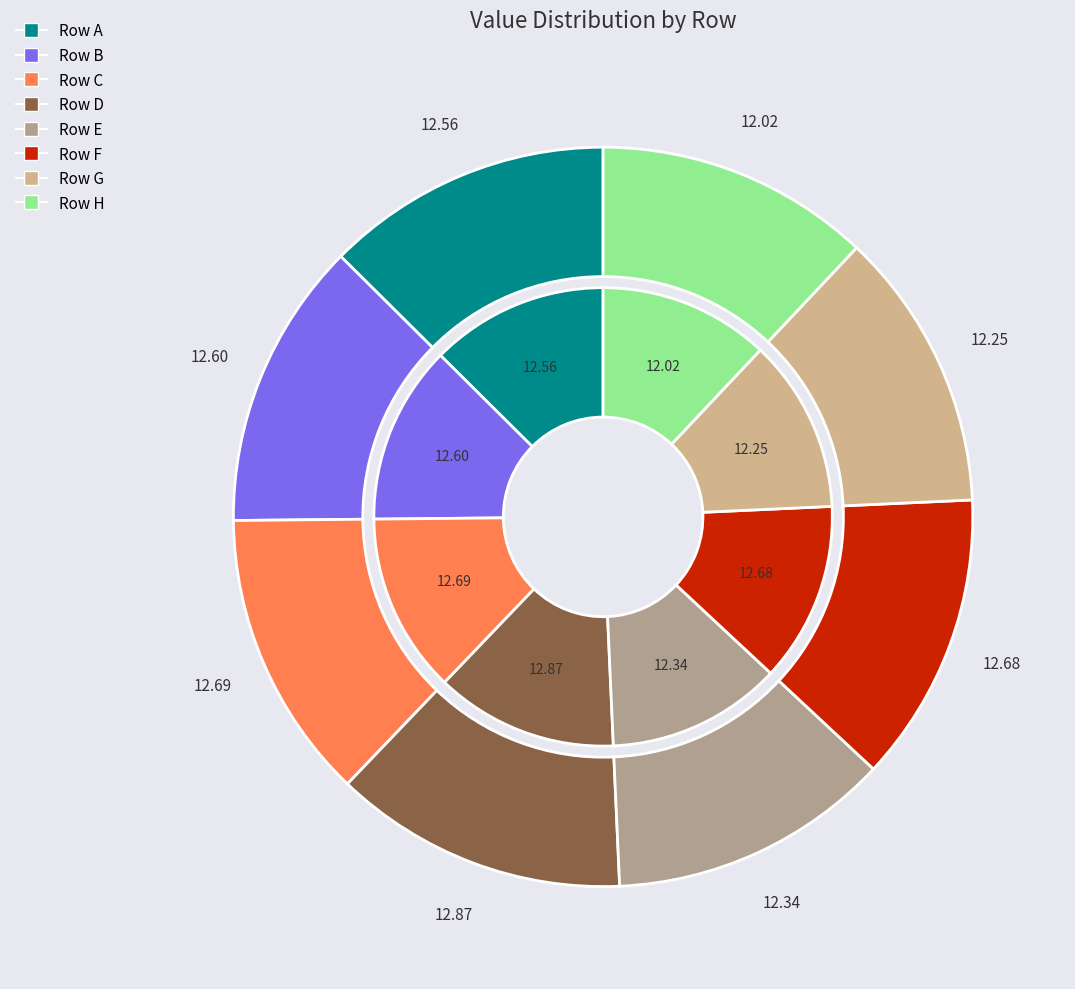

True or false: D accounts for 18% of the total.

False